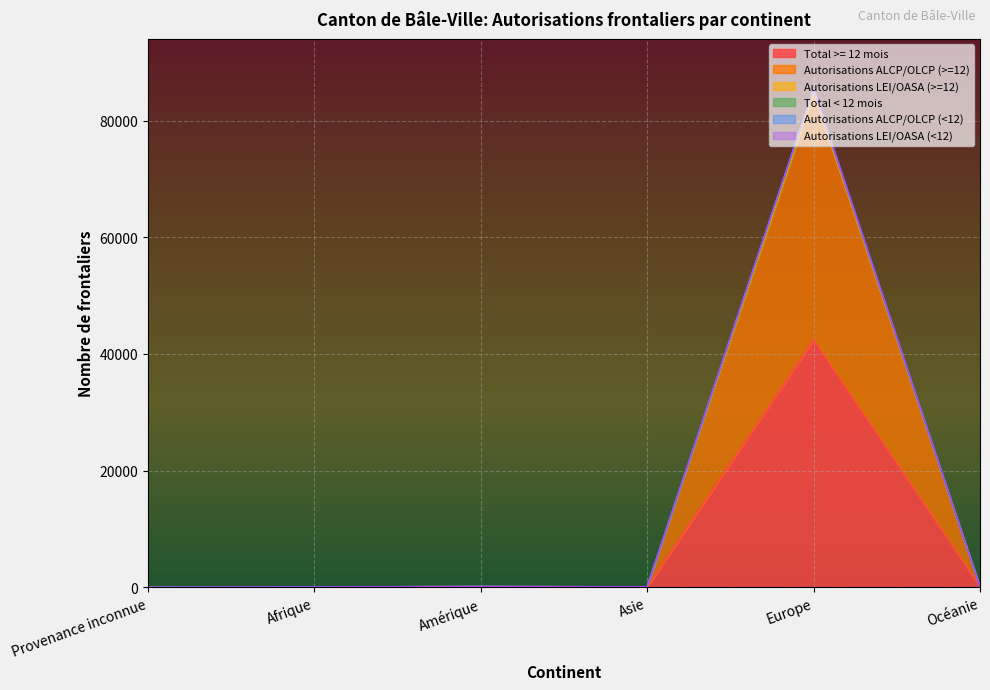

What is the average value of the Total < 12 mois series?

14289